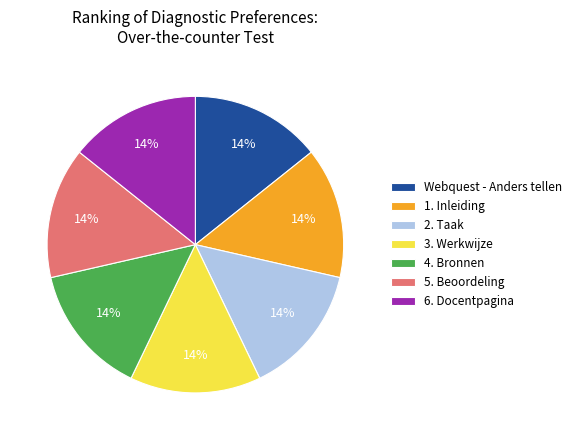

Approximately how many times larger is the value at 1. Inleiding compared to 5. Beoordeling?

1.0